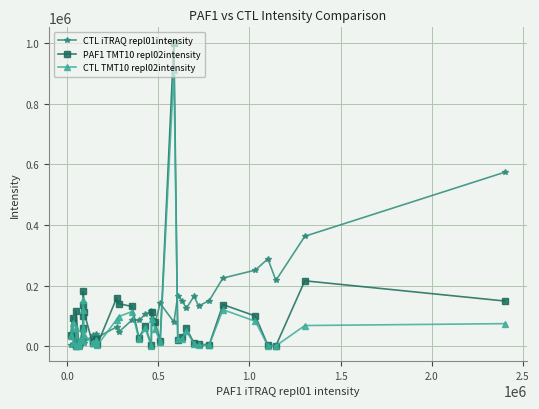

True or false: CTL TMT10 repl02intensity has more than 1 interior local peaks.

True